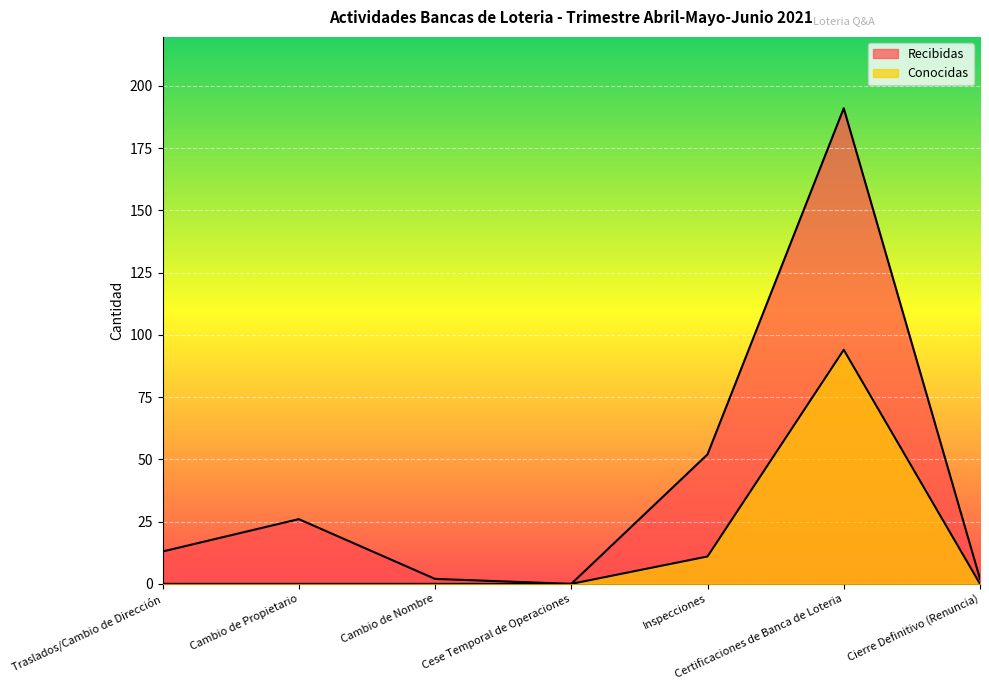

Reading left to right, extract all data points from this chart.

Recibidas: 13	26	2	0	52	191	2
Conocidas: 0	0	0	0	11	94	0